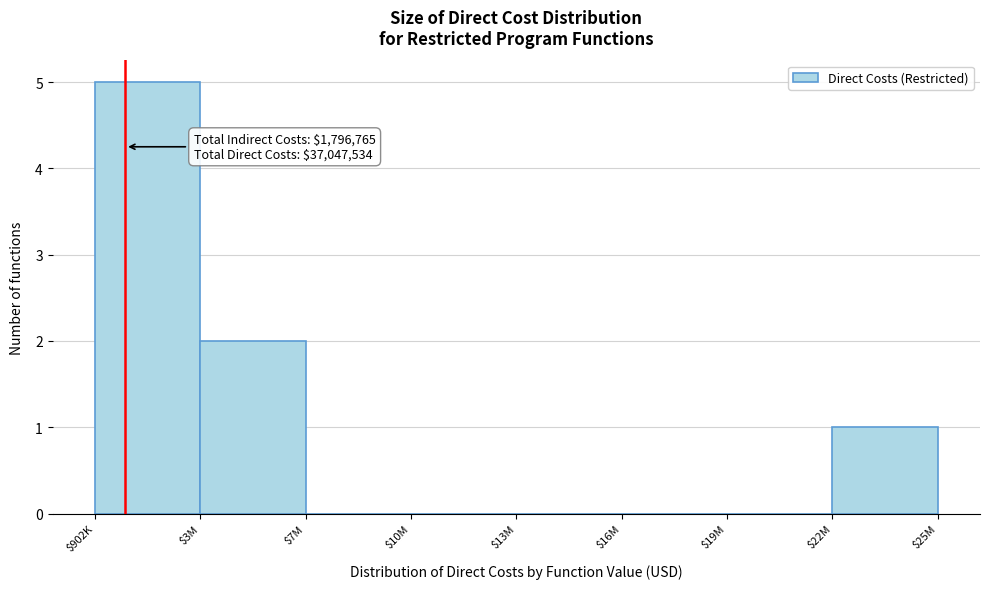

What is the sum of all values?

8